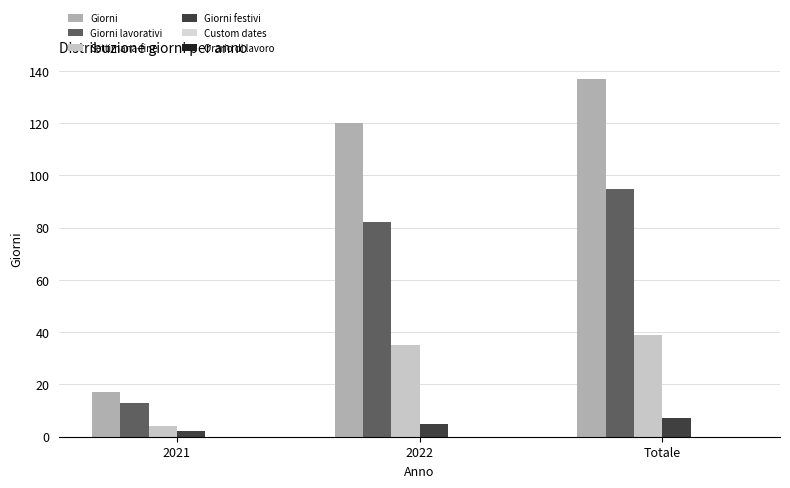

At 2022, list the series in order from largest to smallest.

Giorni, Giorni lavorativi, Settimana-fine, Giorni festivi